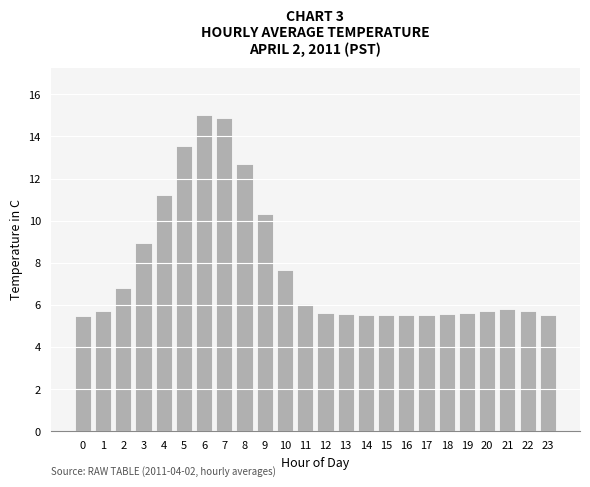

What is the value of the 7th bar from the left?

15.0